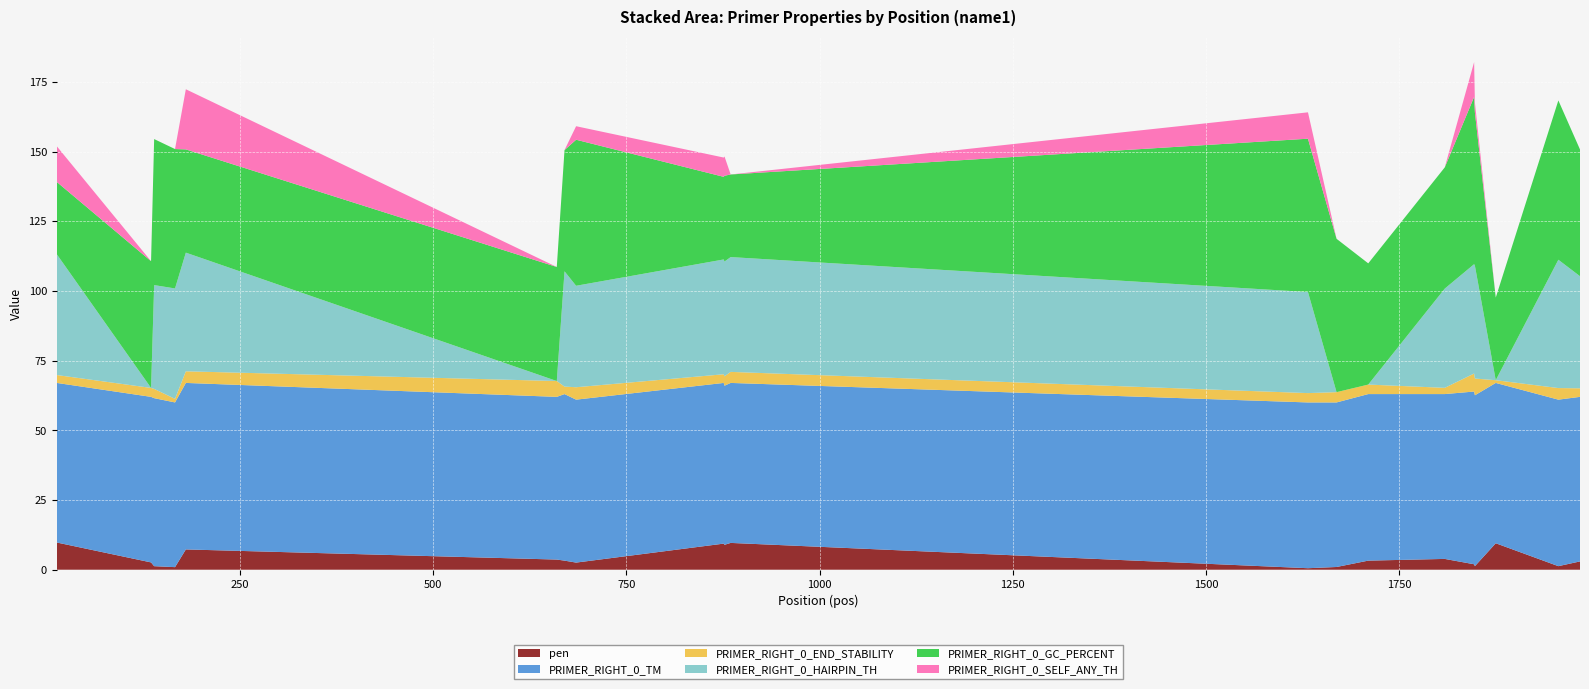

Reading left to right, transcribe all the data shown in this chart.

pen: 13=9.8	135=2.6	139=1.3	166=0.9	180=7.3	660=3.6	670=3.3	685=2.6	876=9.4	877=8.9	885=9.6	1632=0.5	1669=1.0	1710=3.3	1809=3.9	1847=2.0	1848=1.3	1875=9.5	1956=1.3	1984=3.0
PRIMER_RIGHT_0_TM: 13=57.2	135=59.4	139=60.3	166=59.1	180=59.7	660=58.4	670=59.7	685=58.4	876=57.6	877=57.1	885=57.4	1632=59.5	1669=59.0	1710=59.7	1809=59.1	1847=62.0	1848=61.3	1875=57.5	1956=59.7	1984=59.0
PRIMER_RIGHT_0_END_STABILITY: 13=2.8	135=3.2	139=3.3	166=1.3	180=4.2	660=5.7	670=2.7	685=4.5	876=3.1	877=3.4	885=4.0	1632=3.4	1669=3.7	1710=3.4	1809=2.2	1847=6.5	1848=6.0	1875=1.0	1956=4.2	1984=3.1
PRIMER_RIGHT_0_HAIRPIN_TH: 13=43.3	135=0.0	139=37.2	166=39.6	180=42.6	660=0.0	670=41.4	685=36.4	876=41.2	877=41.2	885=41.2	1632=36.2	1669=0.0	1710=0.0	1809=35.6	1847=39.2	1848=40.5	1875=0.0	1956=46.0	1984=40.2
PRIMER_RIGHT_0_GC_PERCENT: 13=25.9	135=45.5	139=52.4	166=50.0	180=37.0	660=40.9	670=43.5	685=52.4	876=29.6	877=30.8	885=29.6	1632=55.0	1669=55.0	1710=43.5	1809=43.5	1847=60.0	1848=55.0	1875=29.6	1956=57.1	1984=45.5
PRIMER_RIGHT_0_SELF_ANY_TH: 13=12.8	135=0.0	139=0.0	166=0.0	180=21.6	660=0.0	670=0.0	685=4.8	876=6.9	877=6.9	885=0.0	1632=9.5	1669=0.0	1710=0.0	1809=0.0	1847=12.5	1848=3.5	1875=0.0	1956=0.0	1984=0.0